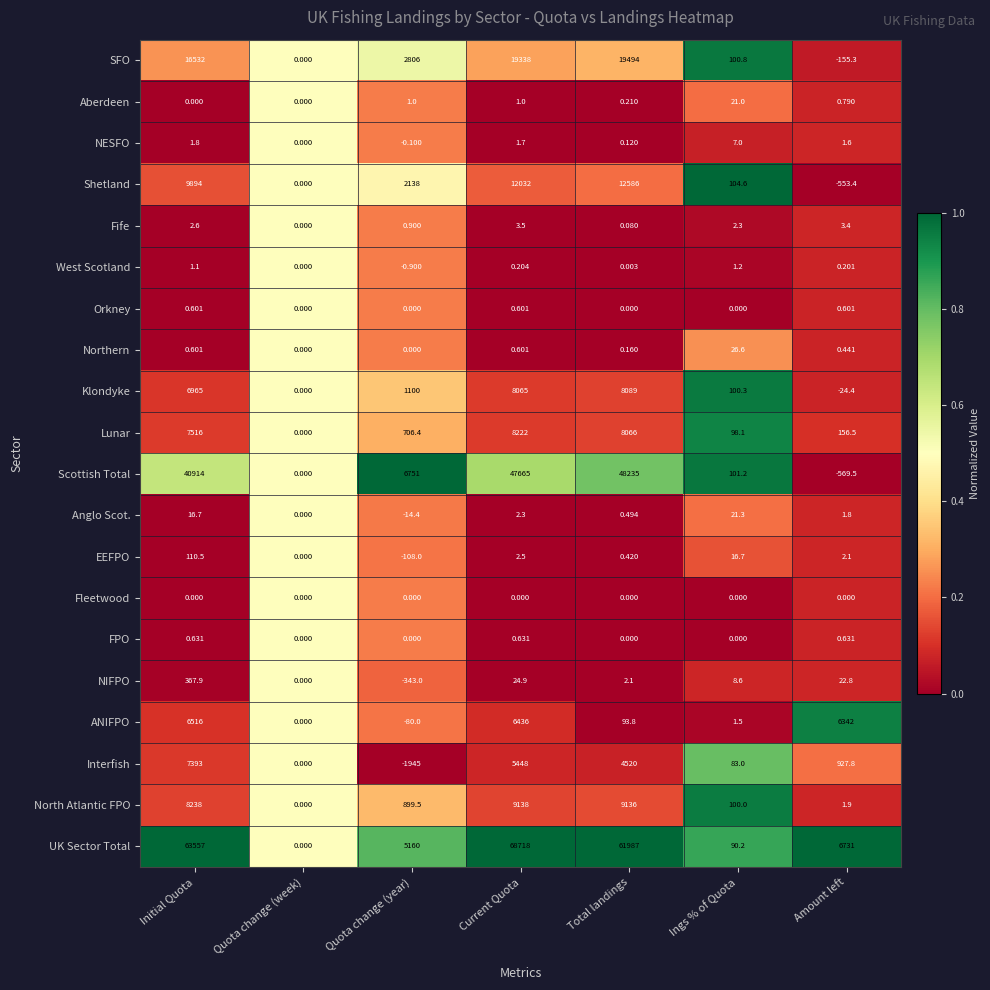

Which label corresponds to the largest value in the chart?

Current Quota